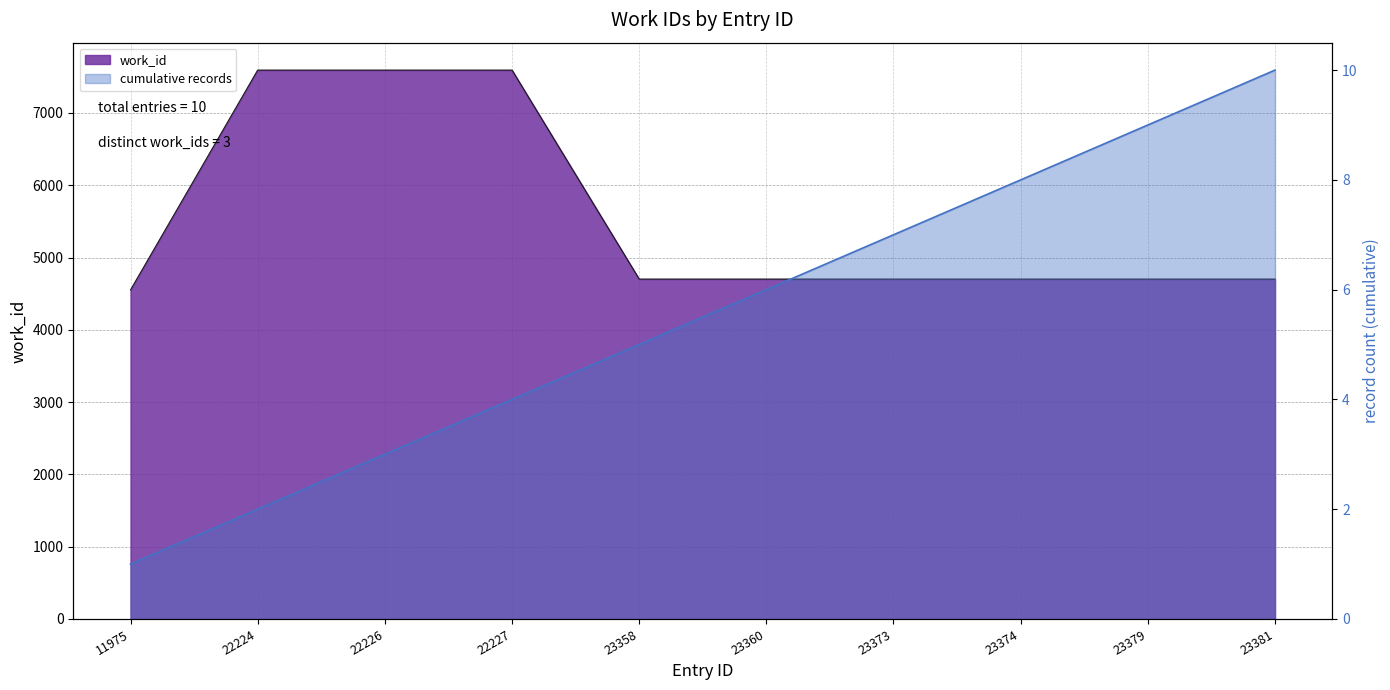

True or false: the data shows 6935 at 23379.

False